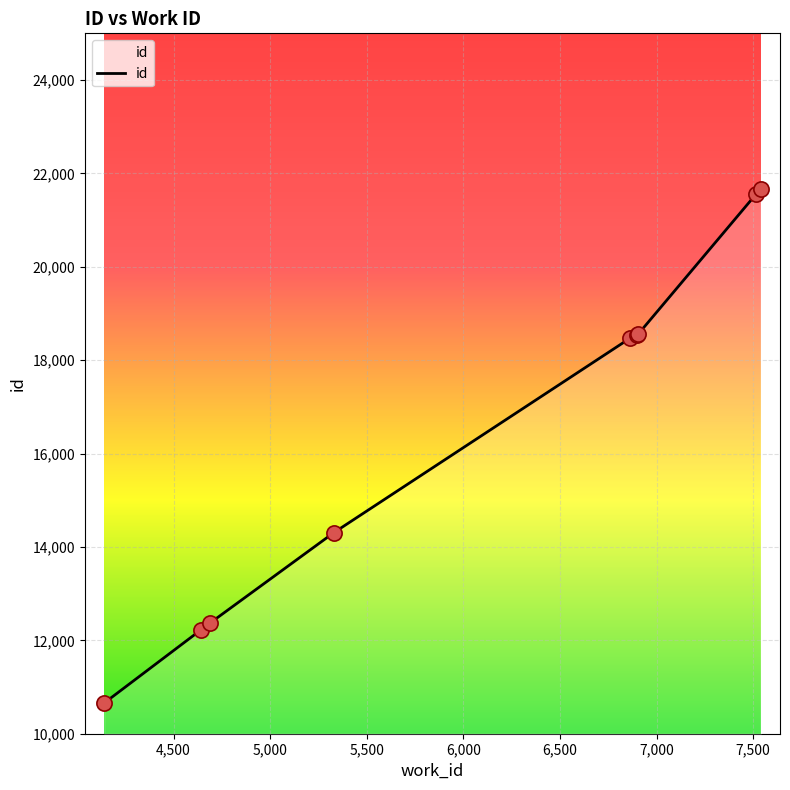

What is the difference between the maximum and minimum values?

10999